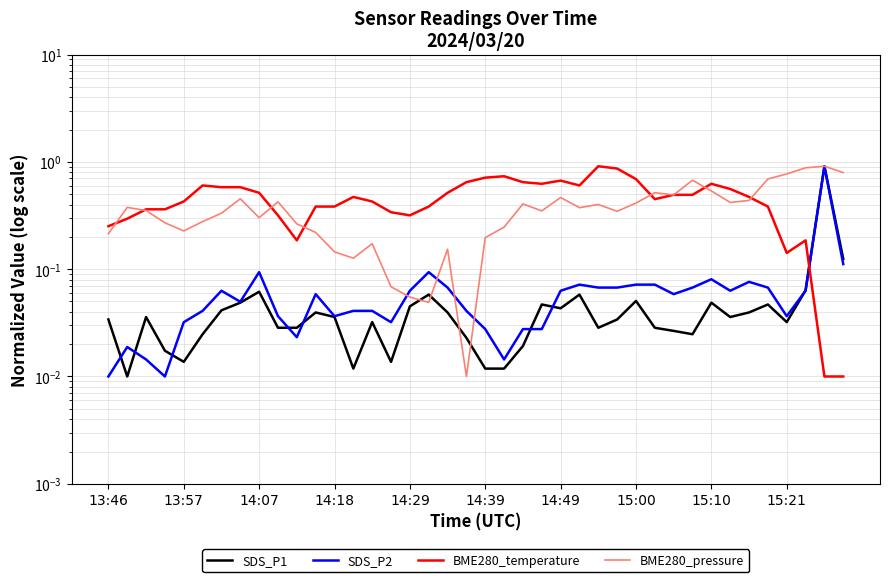

How many interior local peaks does the BME280_temperature series have?

7